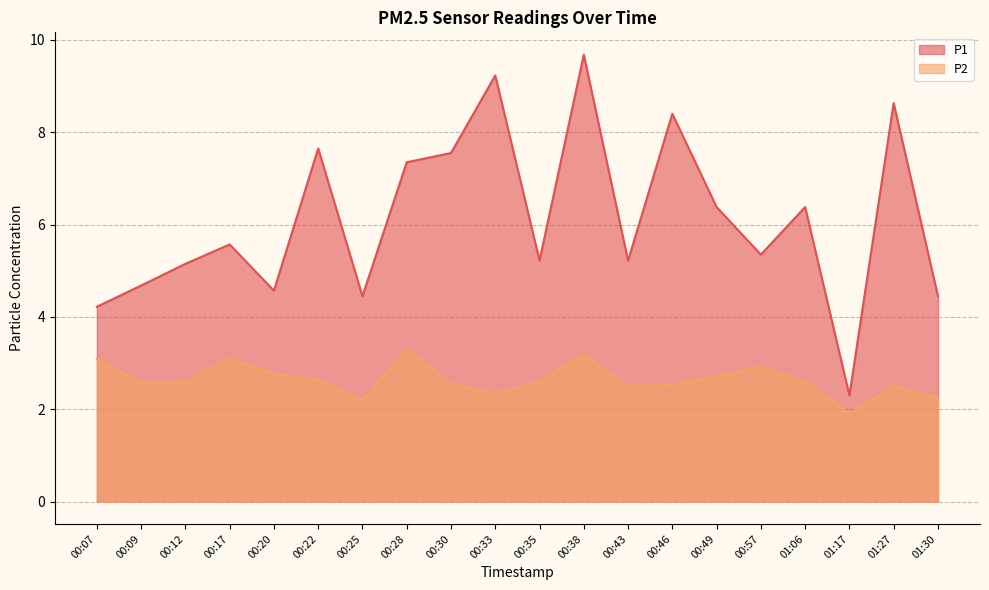

The P2 series shows 1.6 at 00:07. True or false?

False